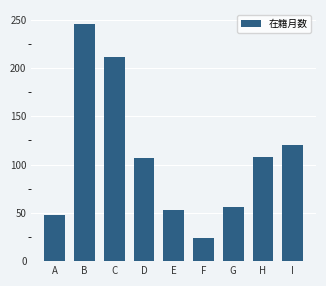

Is it true that the value at E is 53?

True